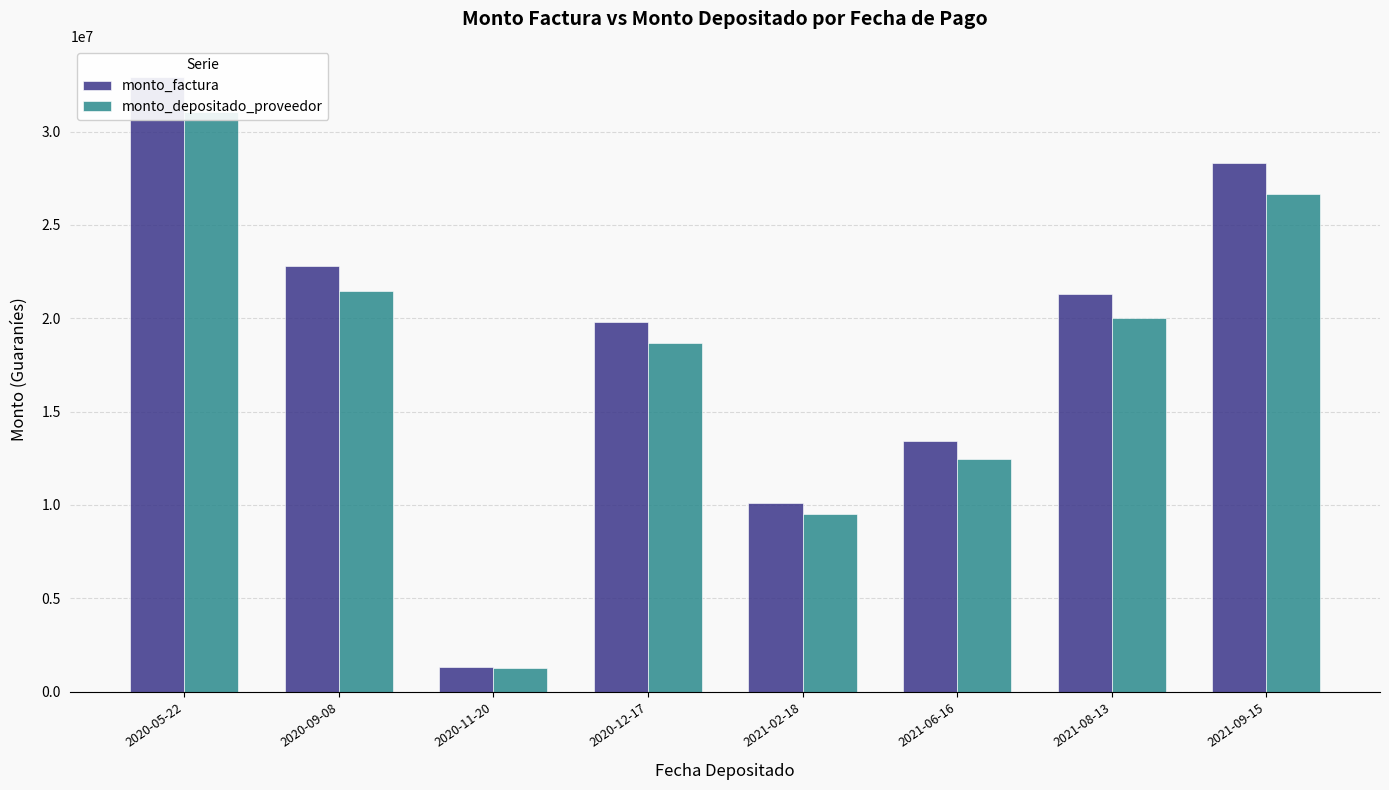

What is the label of the 7th bar from the left?

2021-08-13